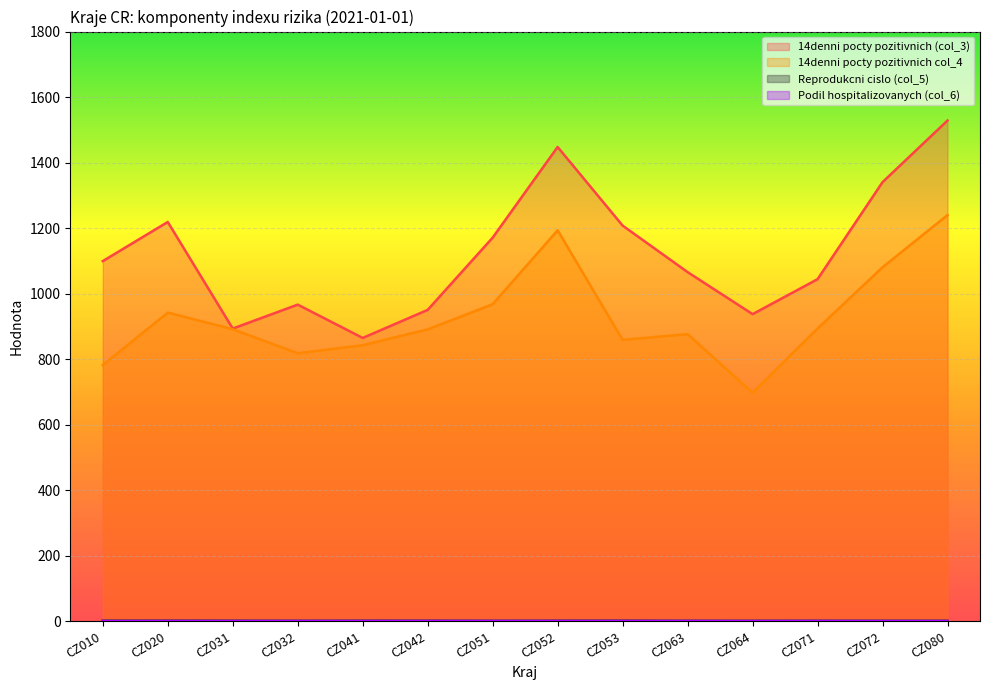

Which category has the highest value in the 14denni pocty pozitivnich col_4 series?

CZ080